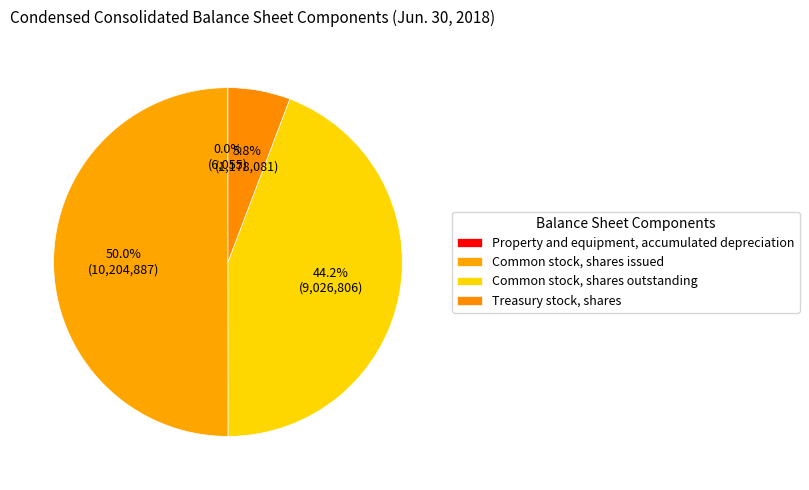

To the nearest percent, what is the difference between the largest and smallest slice percentages?

50%